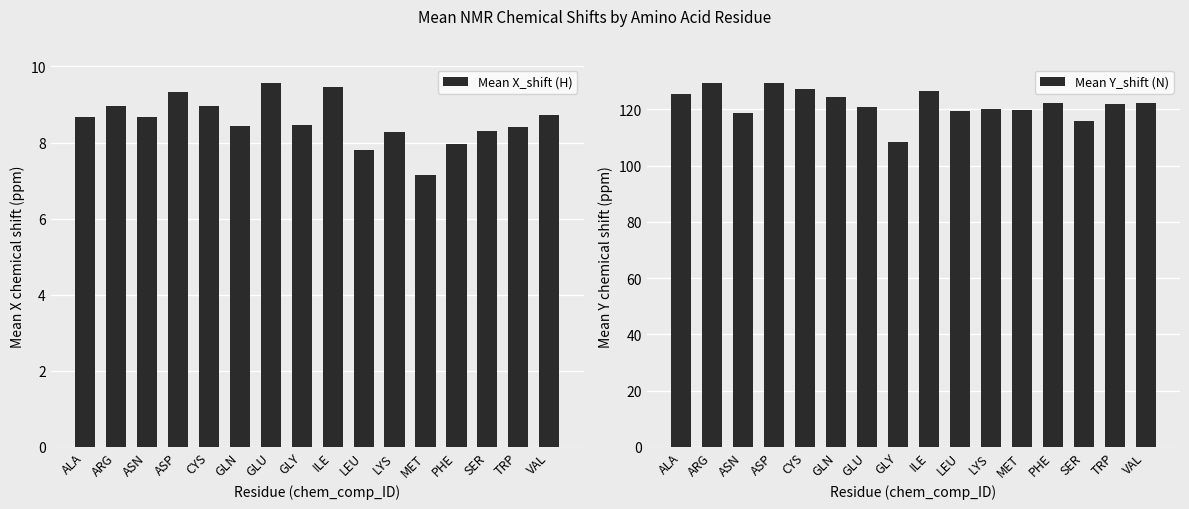

At which category is the sum across all series the highest?

ASP